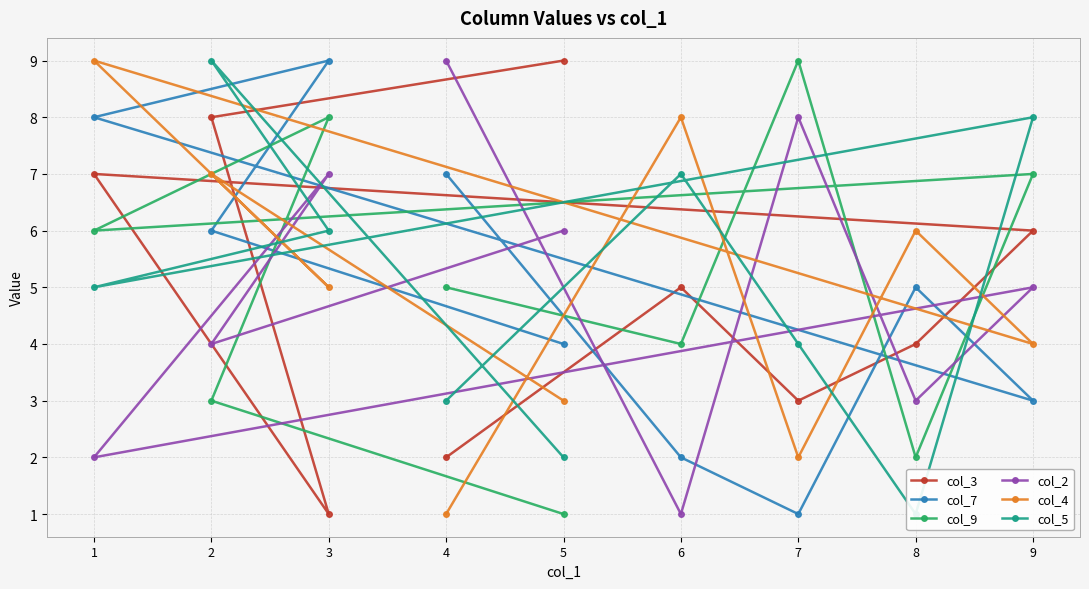

How many lines are shown in the chart?

6